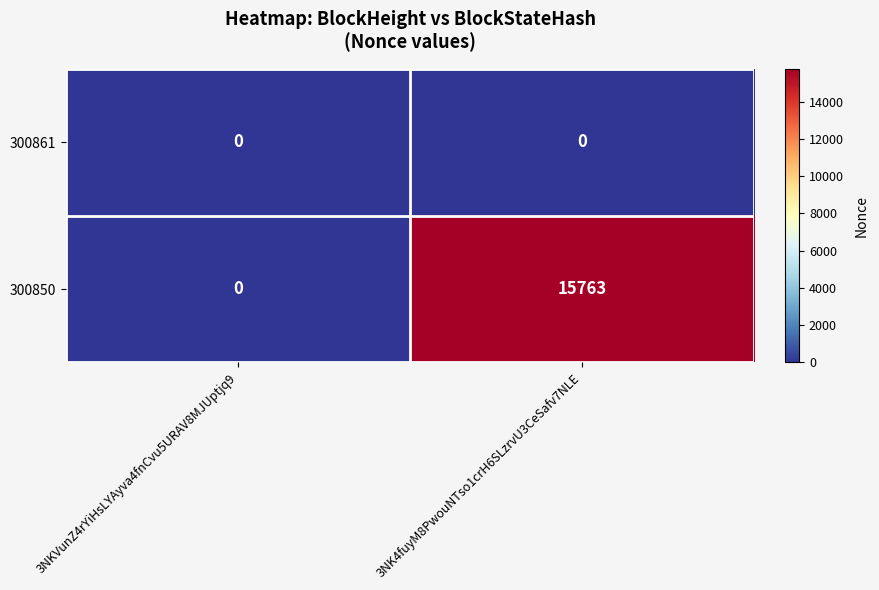

Reading right to left, extract all data points from this chart.

300861: 0	0
300850: 15763	0